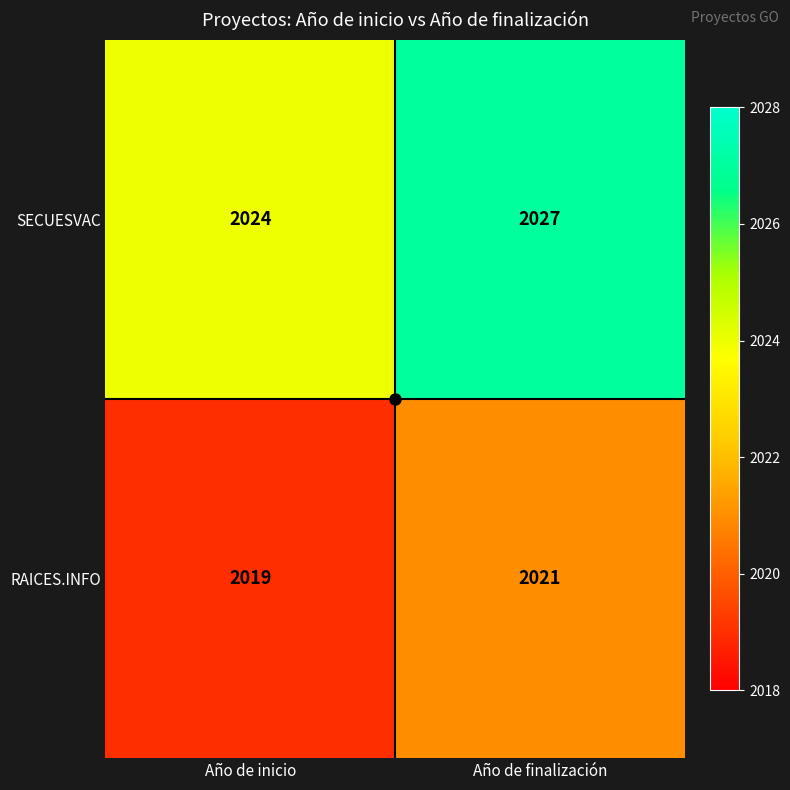

Between Año de inicio and Año de finalización, which series saw the biggest shift?

SECUESVAC